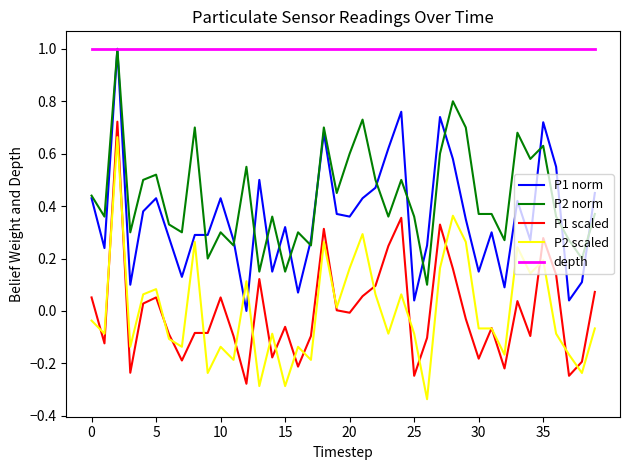

What is the highest value of the P2 norm series?

1.0